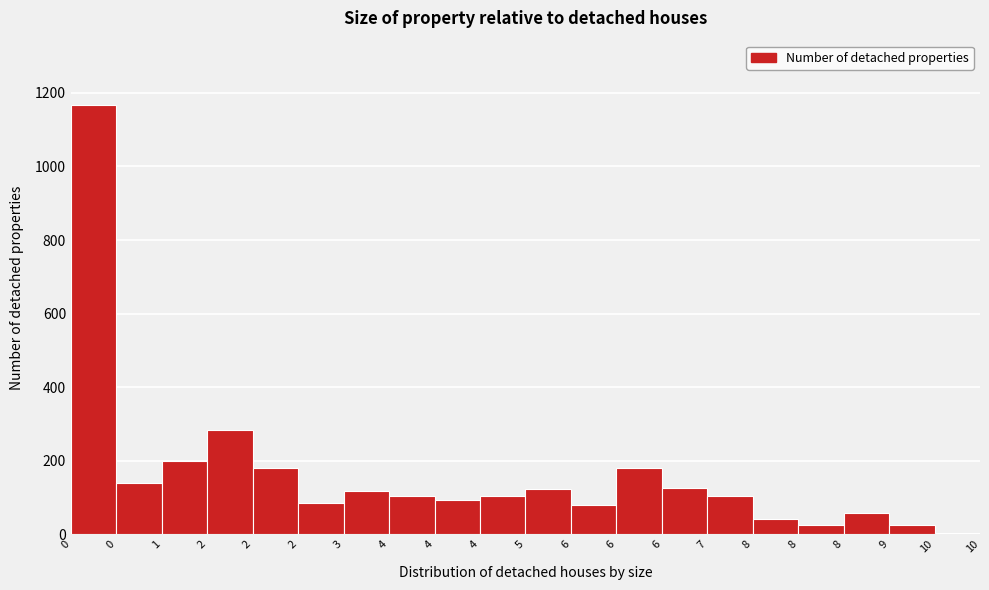

Count the number of data series in this chart.

1